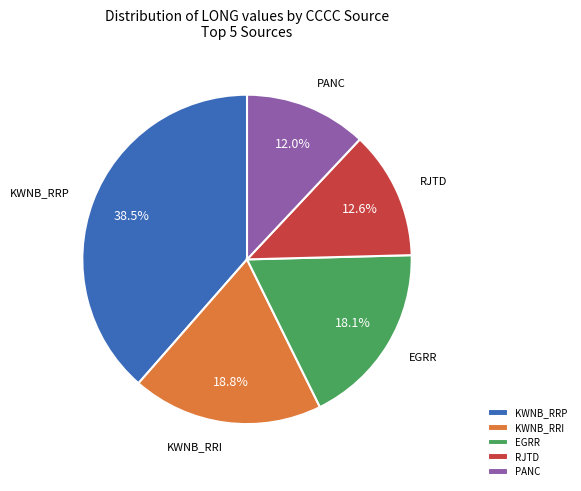

Does any single category account for the majority?

No